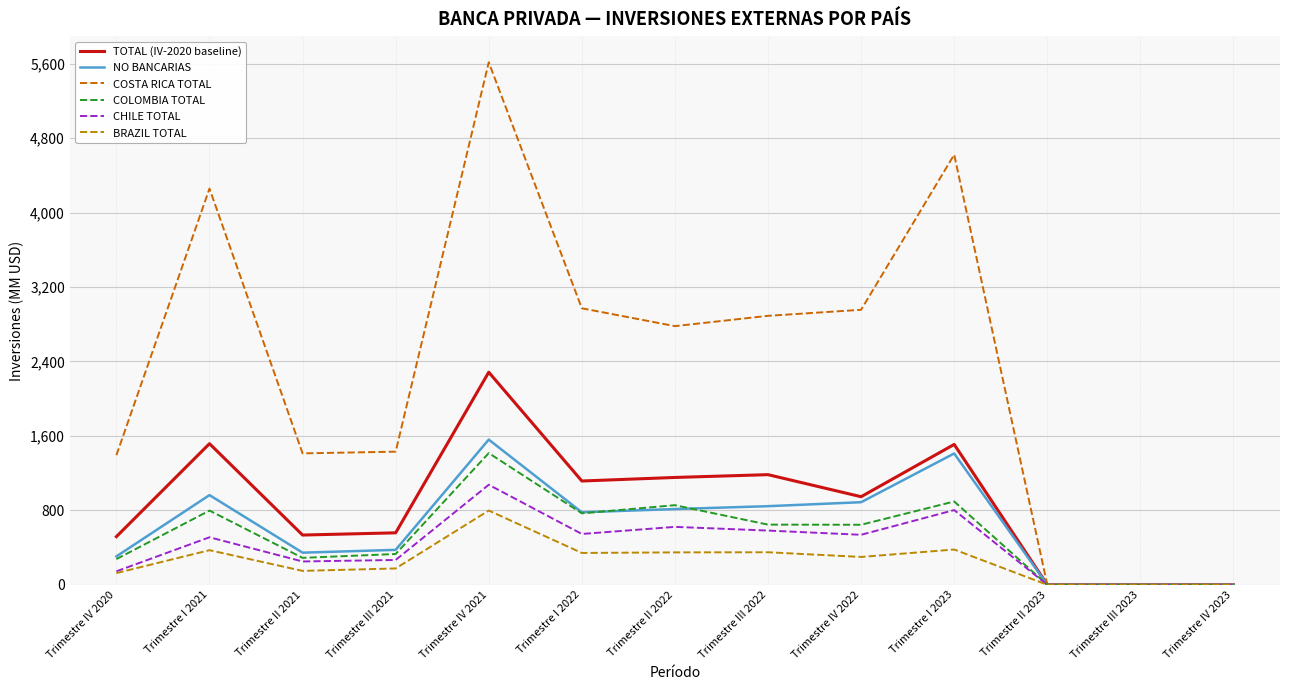

Which category has the lowest value across all series?

Trimestre II 2023